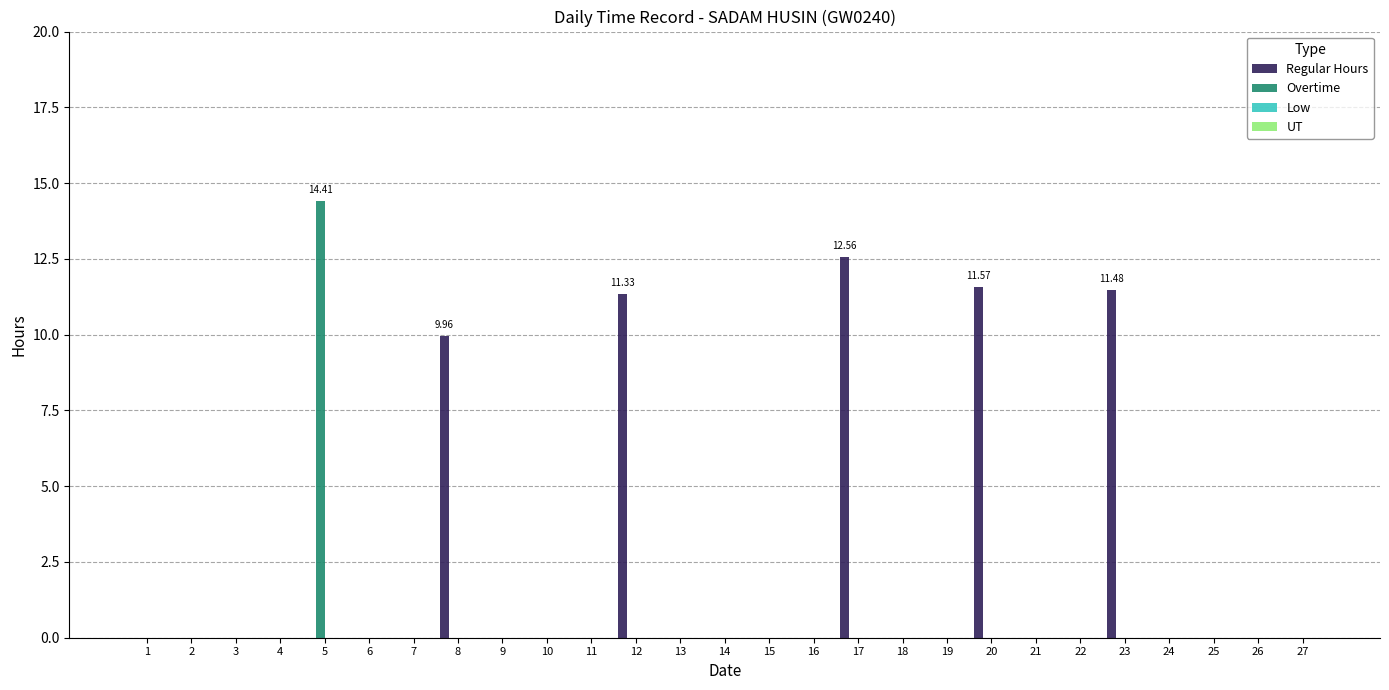

Which series changed the most between 8 and 21?

Regular Hours